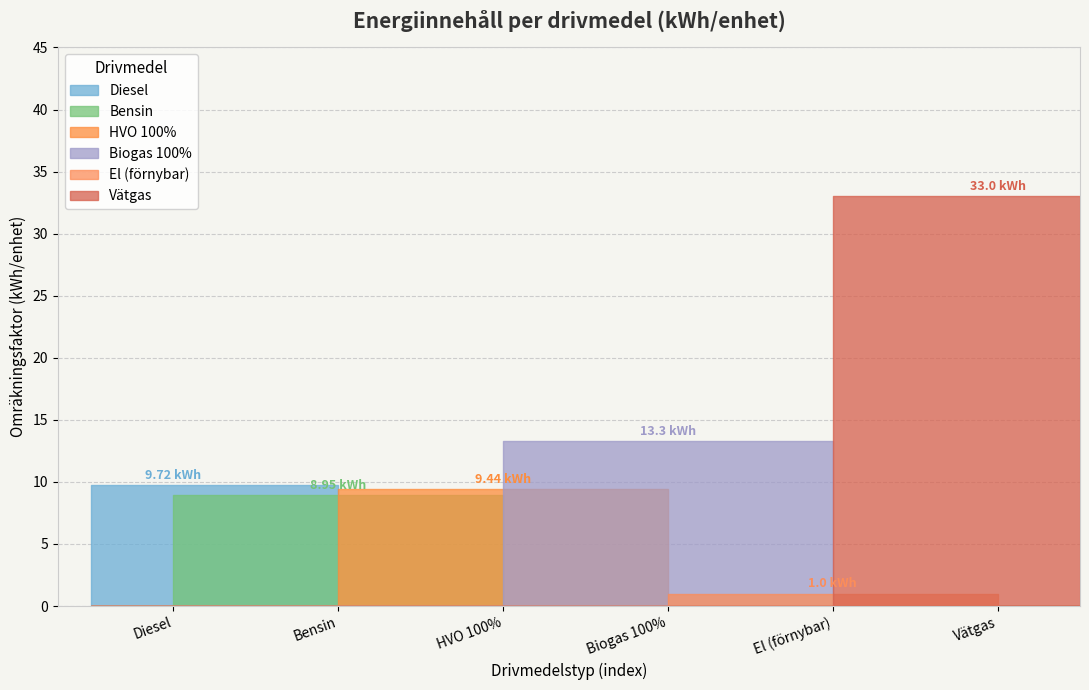

How many lines are shown in the chart?

6